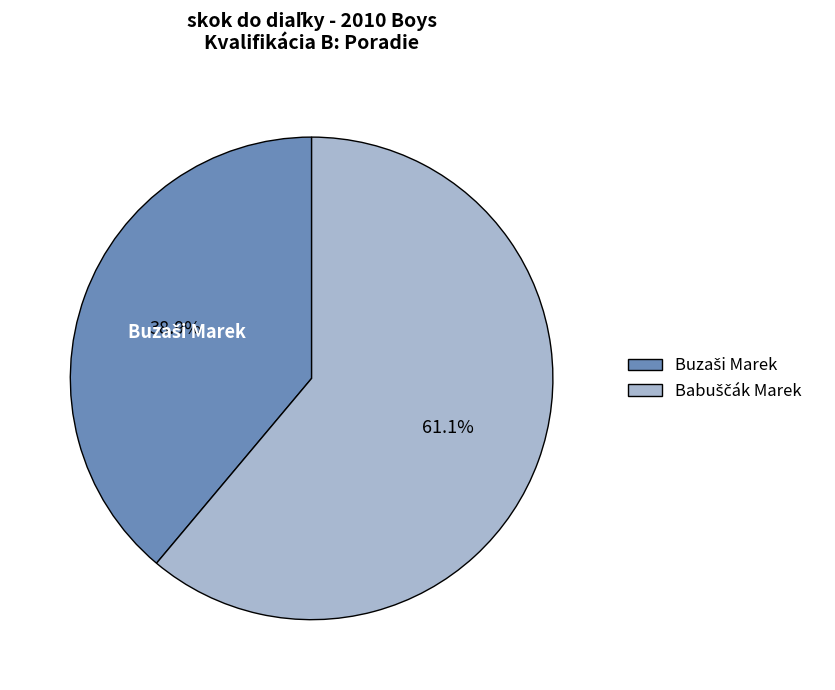

Is there any slice that represents more than half of the pie?

Yes